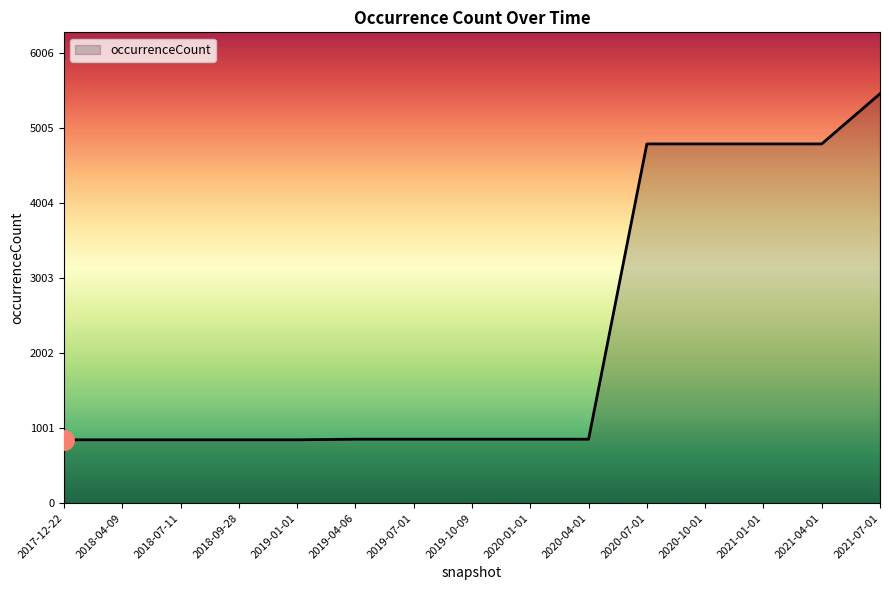

Approximately how many times larger is the value at 2019-07-01 compared to 2018-09-28?

1.0